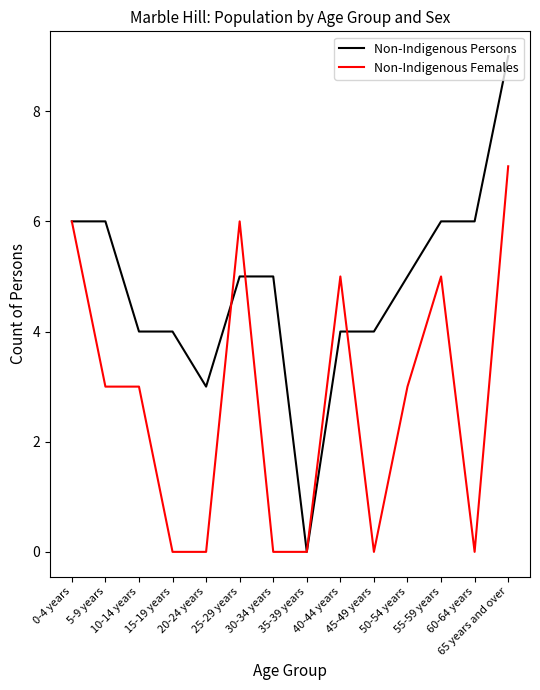

Count the Non-Indigenous Females values in the range 0 to 5.

11